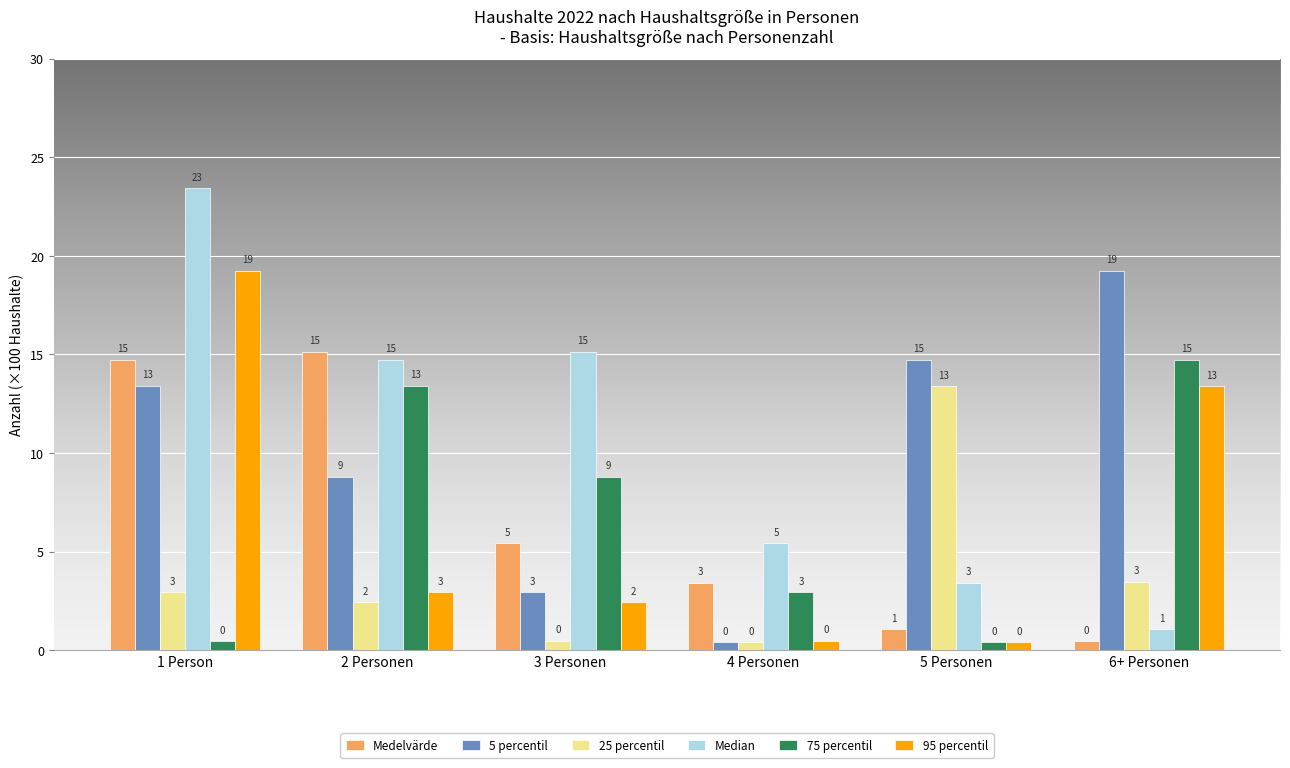

How many groups of bars are there?

6